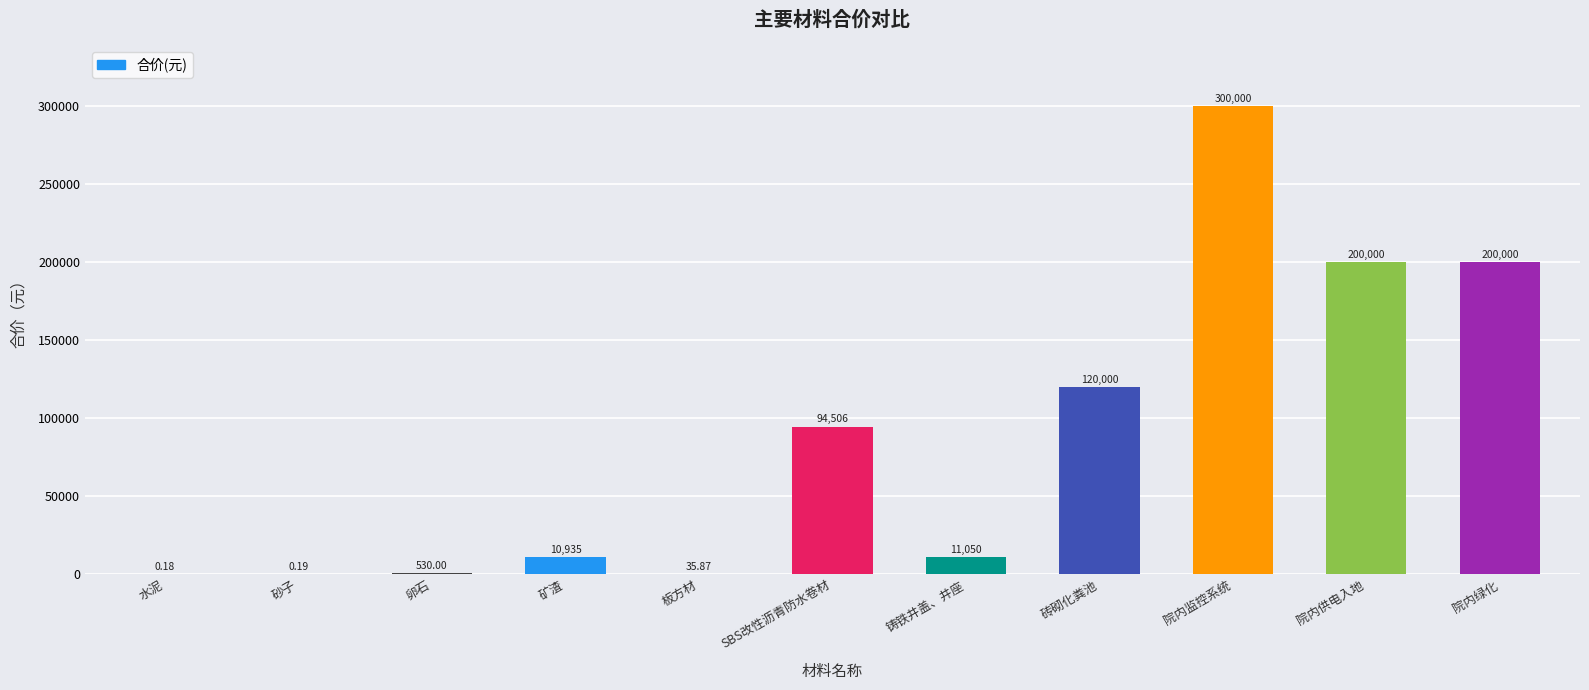

Which category has the highest value across all series?

院内监控系统